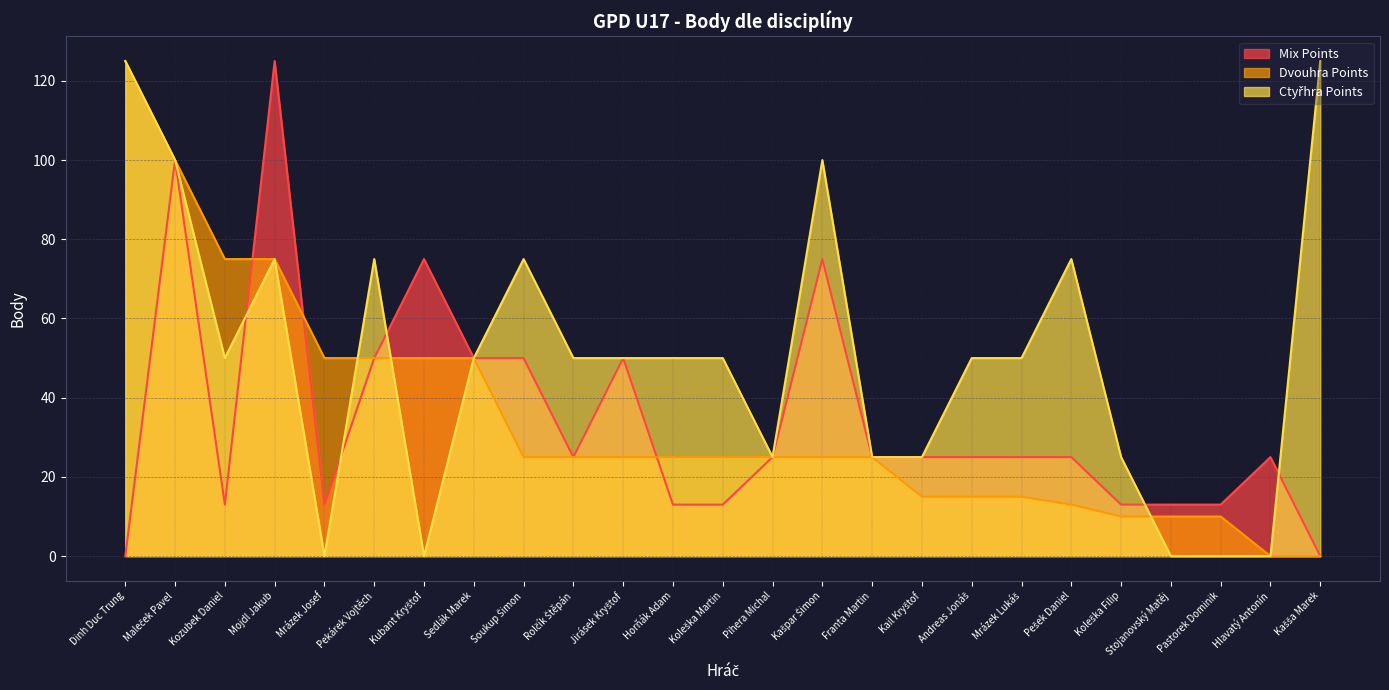

What is the total value across all series at Mrázek Josef?

63